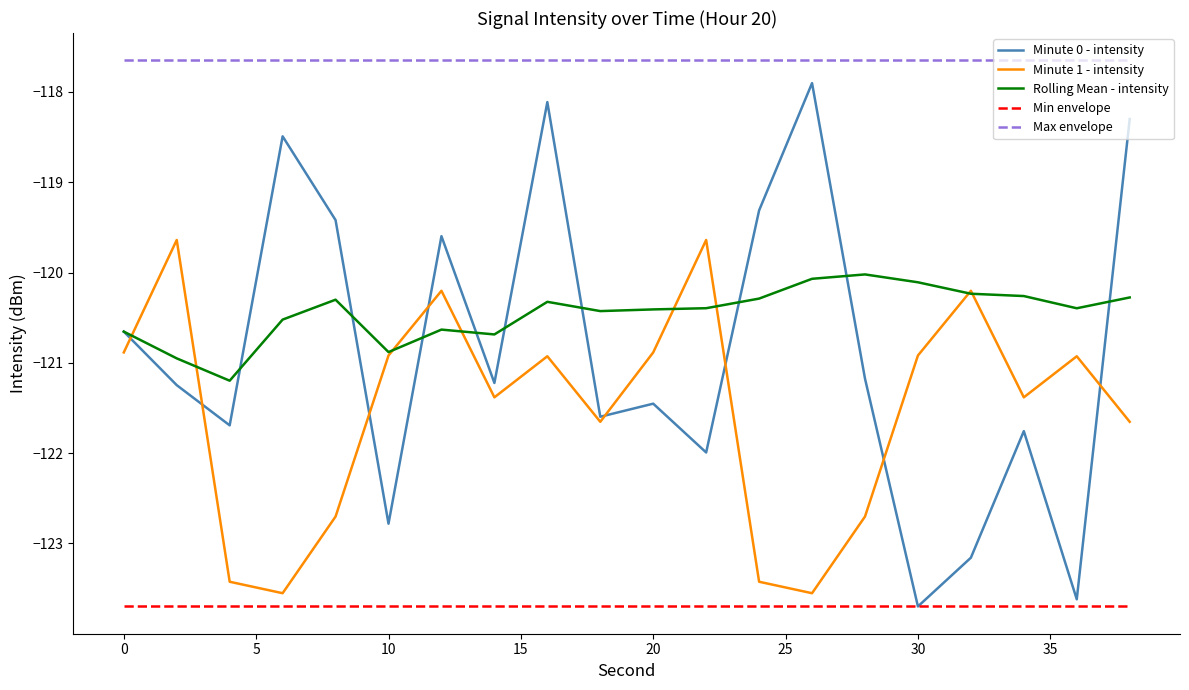

What is the highest value of the Minute 0 - intensity series?

-117.9